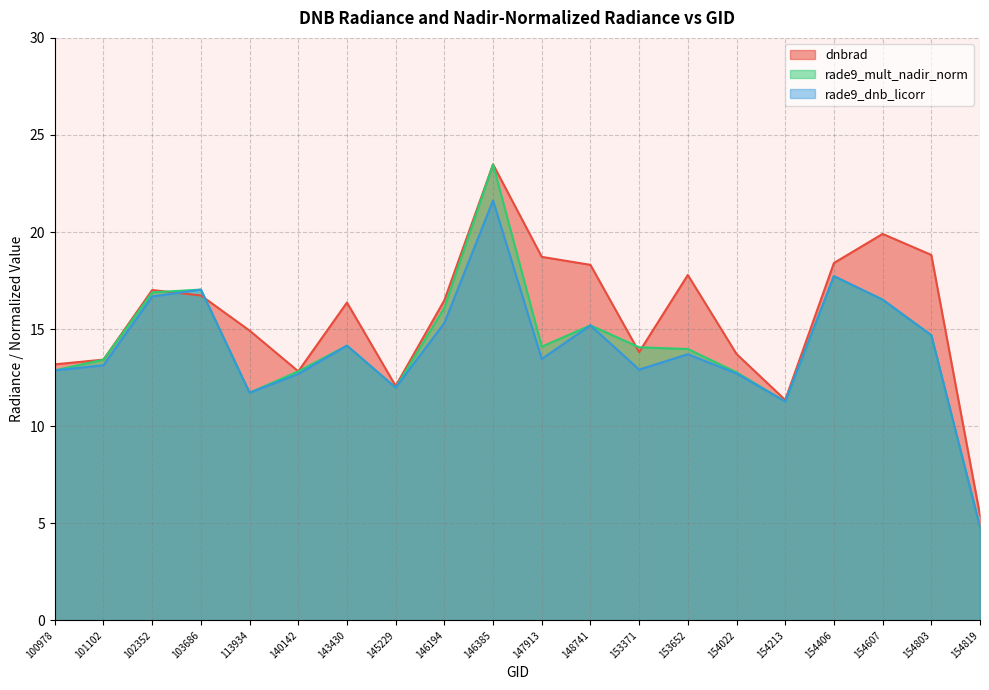

How many lines are shown in the chart?

3